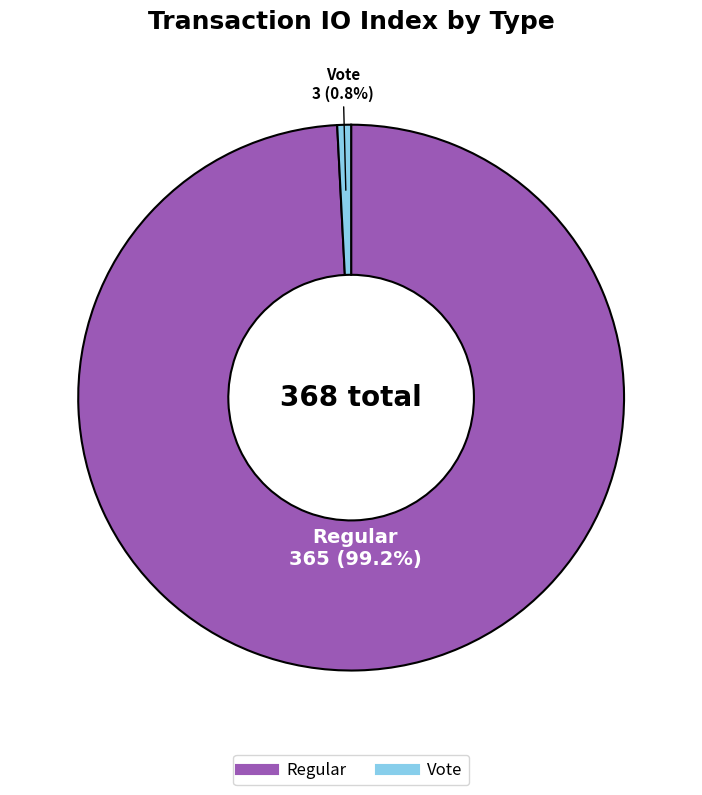

How many slices are in this pie chart?

2